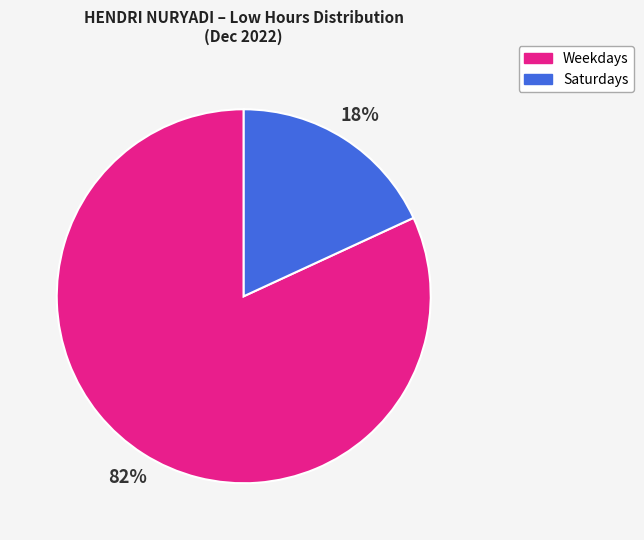

To the nearest percent, what is the difference between the largest and smallest slice percentages?

64%